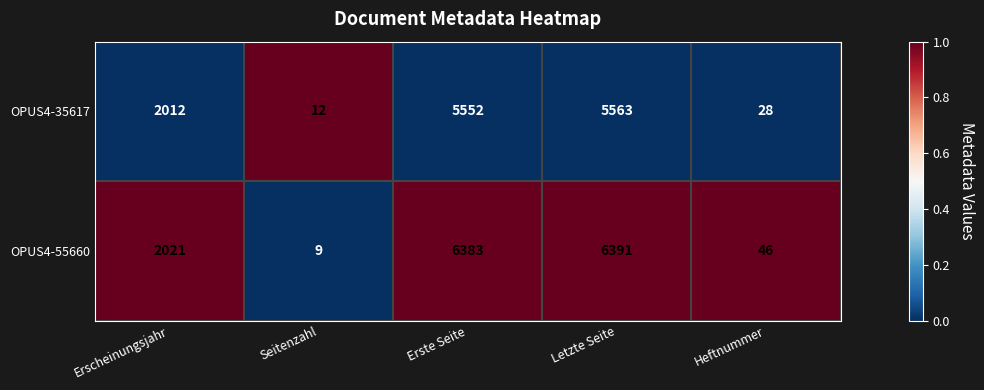

True or false: OPUS4-35617 has a value of 18 at Heftnummer.

False